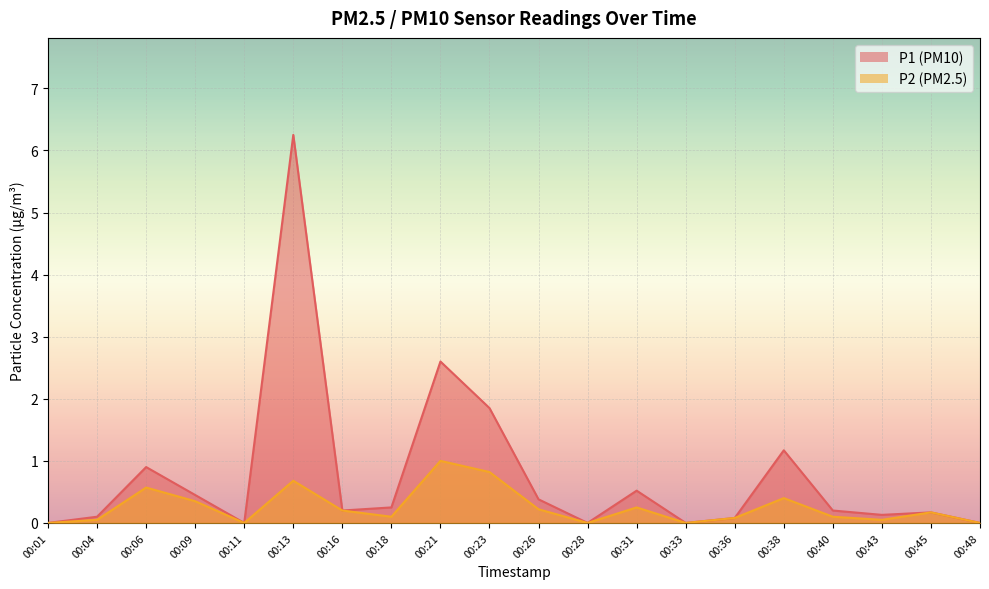

True or false: P2 and P1 intersect in this chart.

False